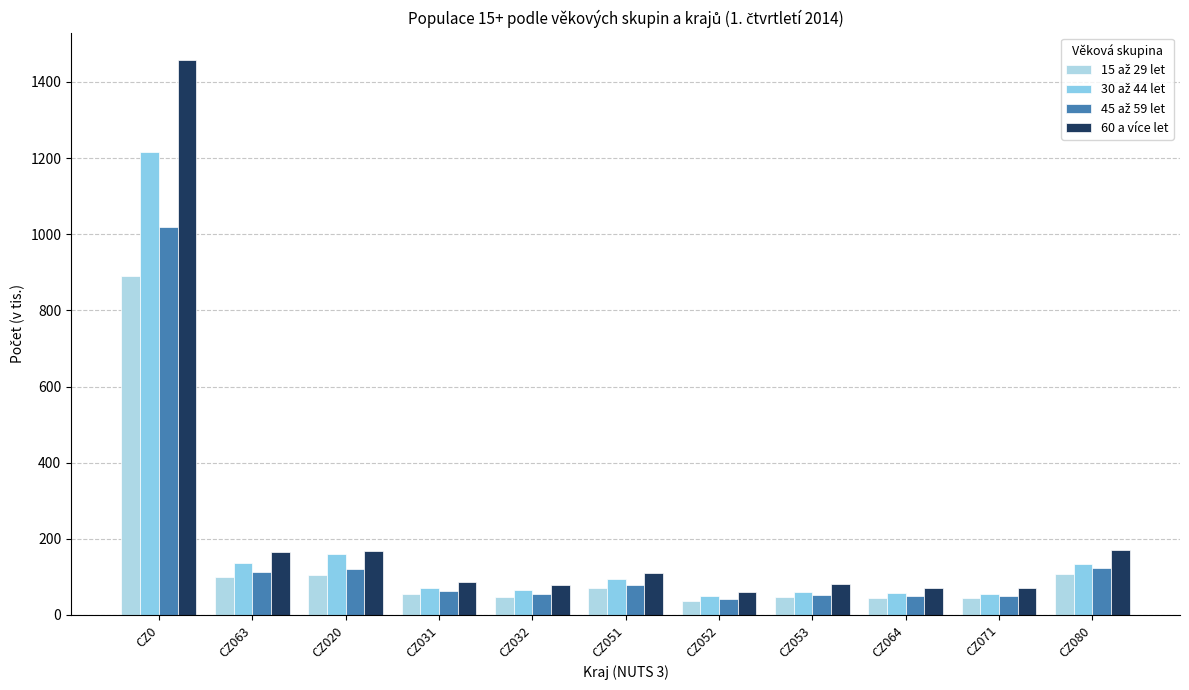

What is the greatest value displayed?

1456.8